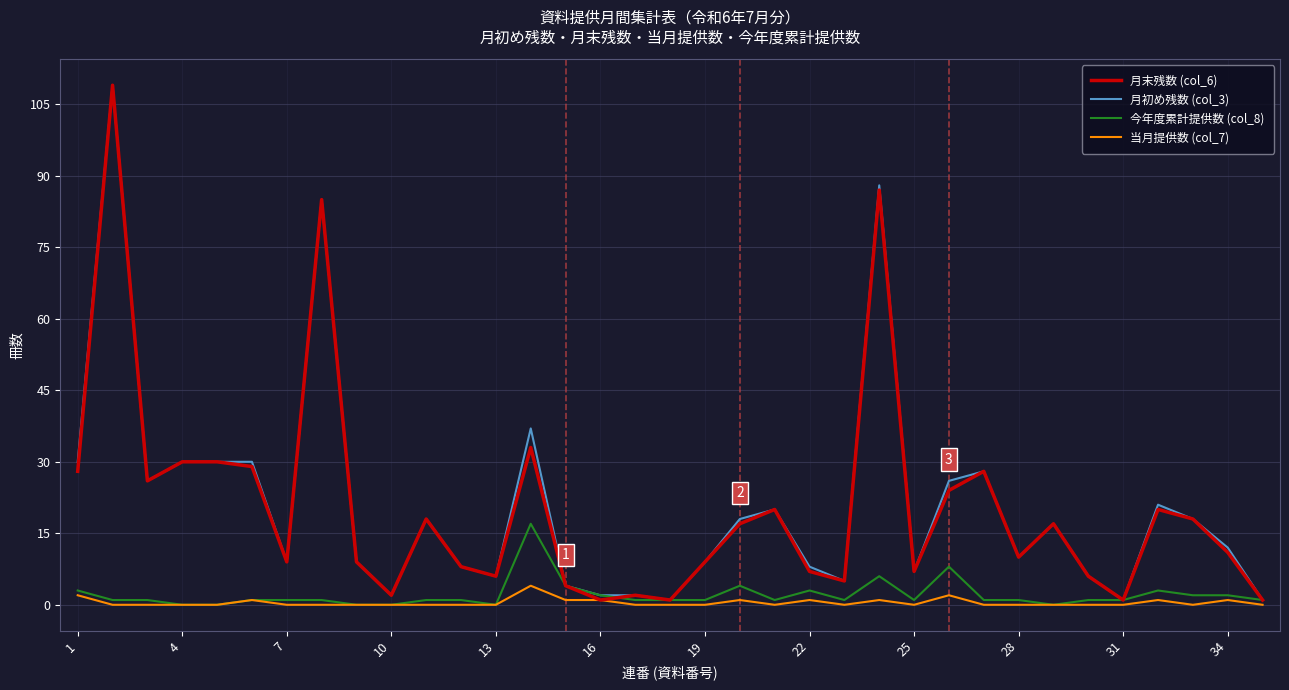

What is the greatest value displayed?

109